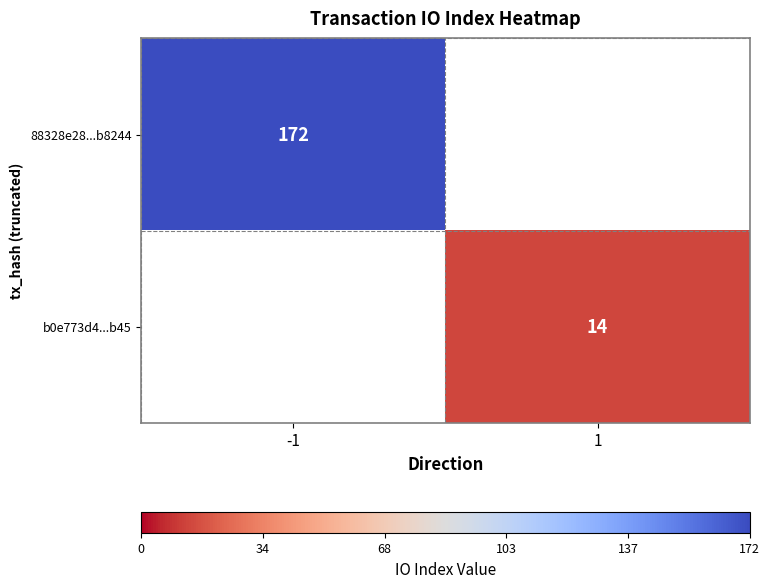

True or false: b0e773d4...b45 has a value of 14 at 1.

True